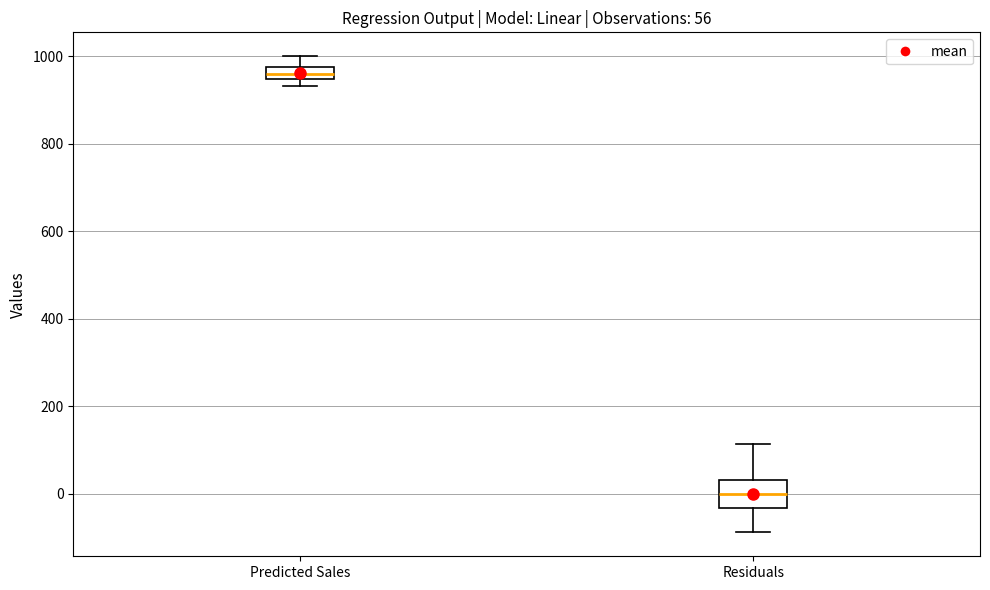

Which box has the lowest median line?

Residuals